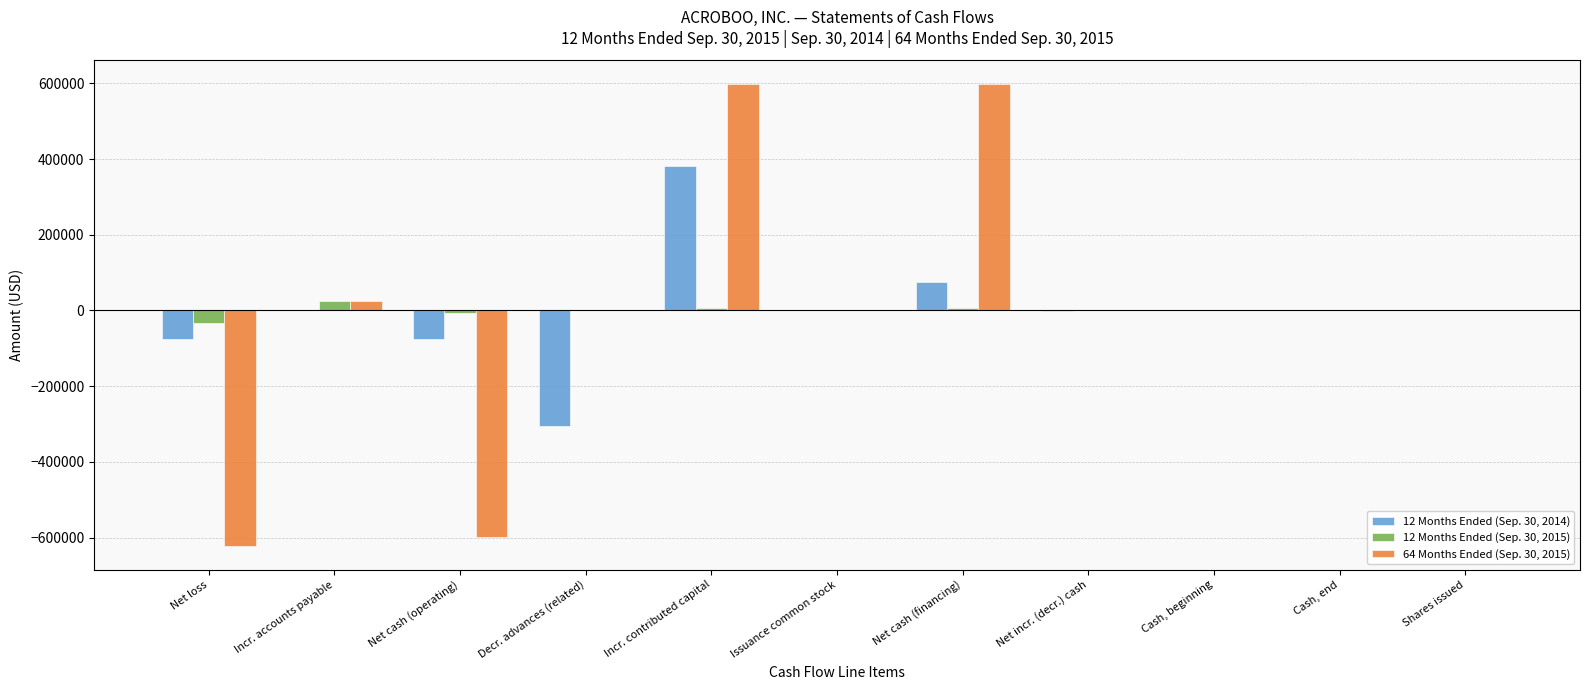

Is the value of 12 Months Ended (Sep. 30, 2014) at Net cash (operating) greater than the value of 12 Months Ended (Sep. 30, 2015) at Net incr. (decr.) cash?

No